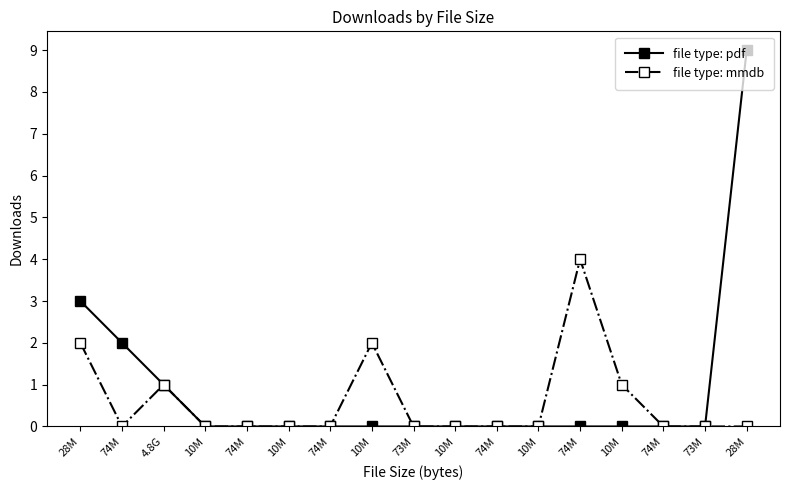

Count the number of categories in the chart.

17